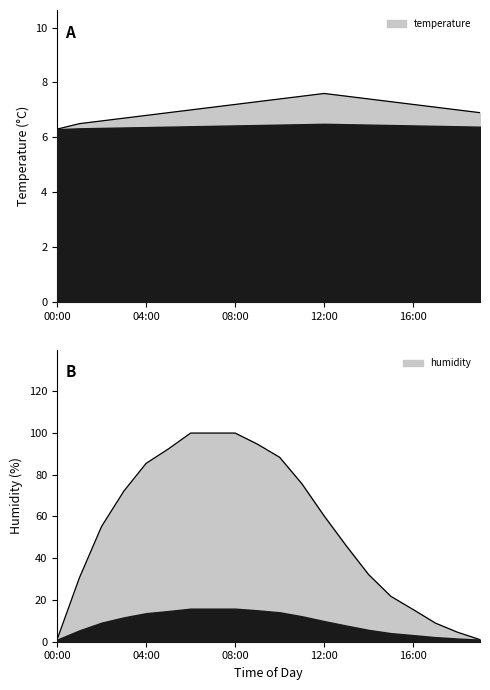

Between 04:00 and 19:00, which series saw the biggest shift?

humidity